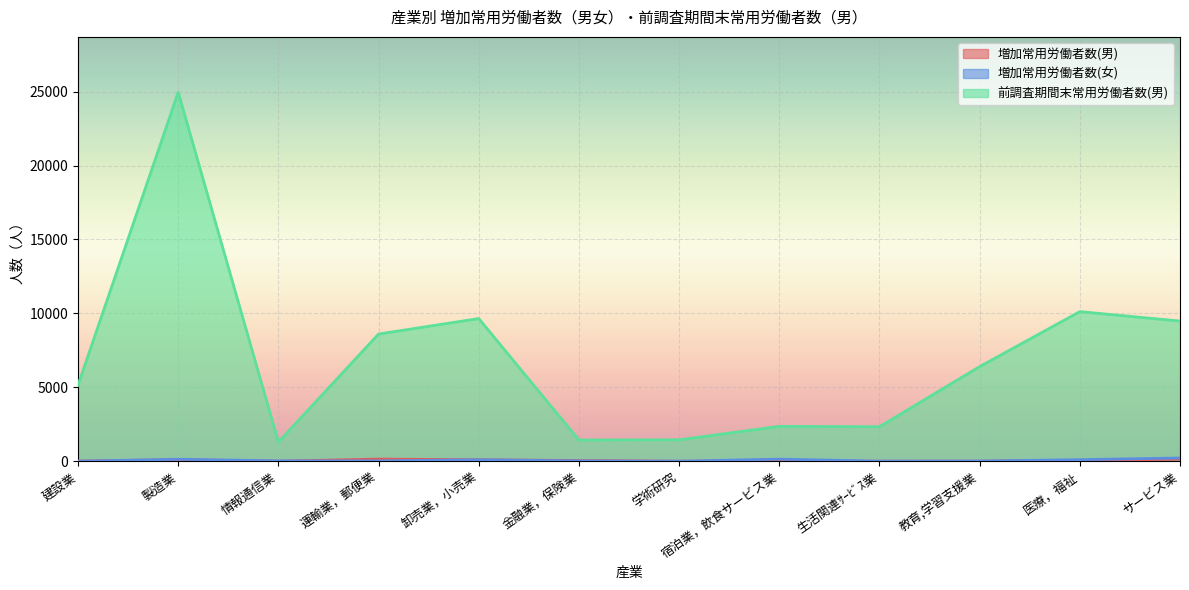

Which series has the largest total across all categories?

前調査期間末常用労働者数(男)